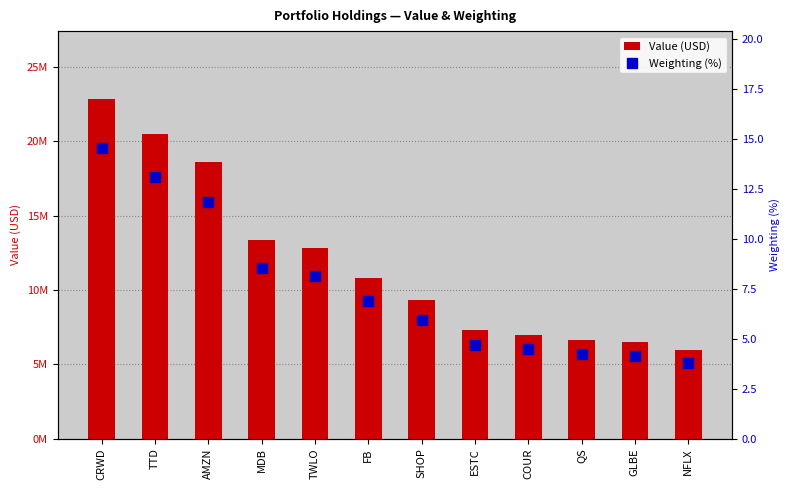

How many data points in Value (USD) are above 10829000?

5